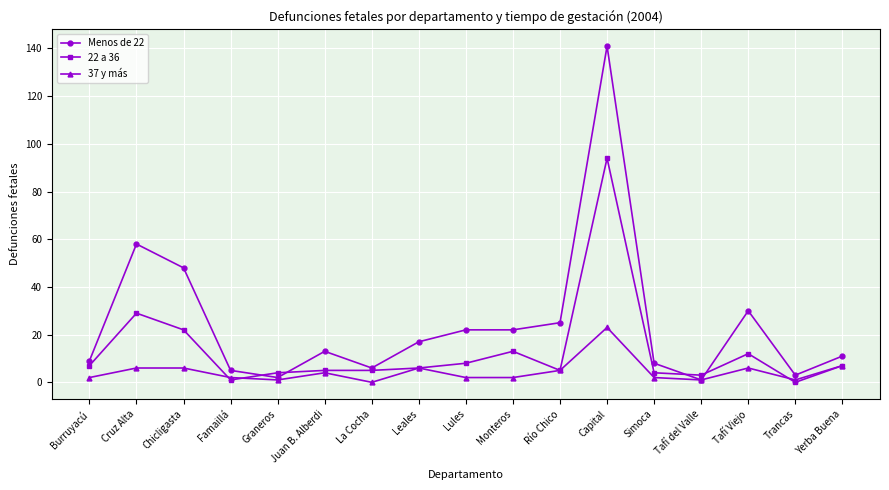

Rank the series by their average value, from highest to lowest.

Menos de 22, 22 a 36, 37 y más